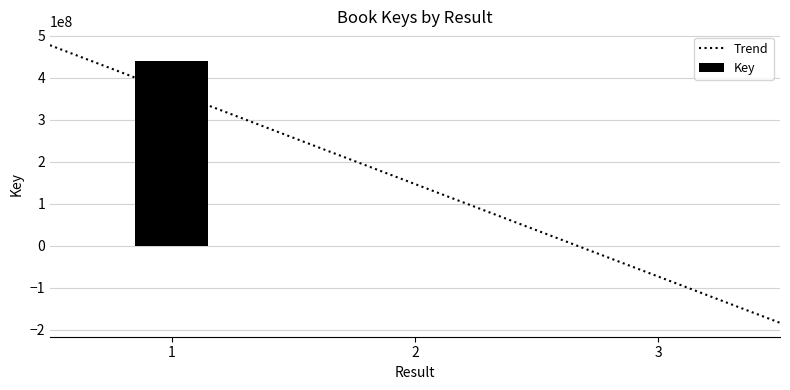

Reading right to left, extract all data points from this chart.

3=315238	2=7256	1=440956494